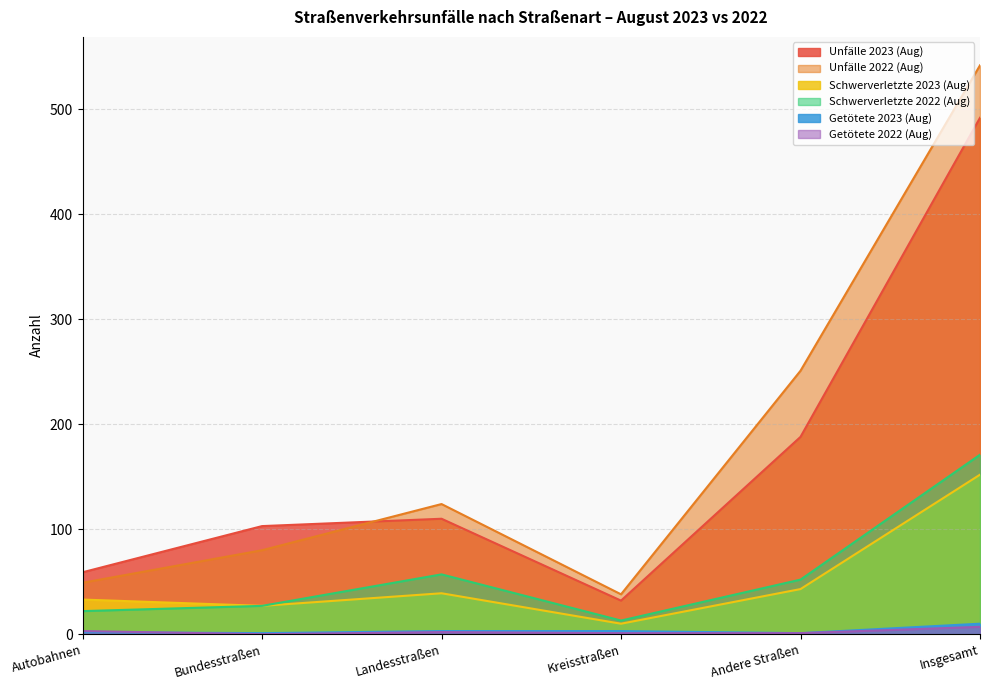

Reading left to right, transcribe all the data shown in this chart.

Unfälle 2023 (Aug): Autobahnen=59	Bundesstraßen=103	Landesstraßen=110	Kreisstraßen=32	Andere Straßen=188	Insgesamt=492
Unfälle 2022 (Aug): Autobahnen=49	Bundesstraßen=80	Landesstraßen=124	Kreisstraßen=38	Andere Straßen=251	Insgesamt=542
Schwerverletzte 2023 (Aug): Autobahnen=33	Bundesstraßen=27	Landesstraßen=39	Kreisstraßen=10	Andere Straßen=43	Insgesamt=152
Schwerverletzte 2022 (Aug): Autobahnen=22	Bundesstraßen=27	Landesstraßen=57	Kreisstraßen=13	Andere Straßen=52	Insgesamt=171
Getötete 2023 (Aug): Autobahnen=2	Bundesstraßen=1	Landesstraßen=3	Kreisstraßen=3	Andere Straßen=1	Insgesamt=10
Getötete 2022 (Aug): Autobahnen=3	Bundesstraßen=0	Landesstraßen=2	Kreisstraßen=1	Andere Straßen=1	Insgesamt=7